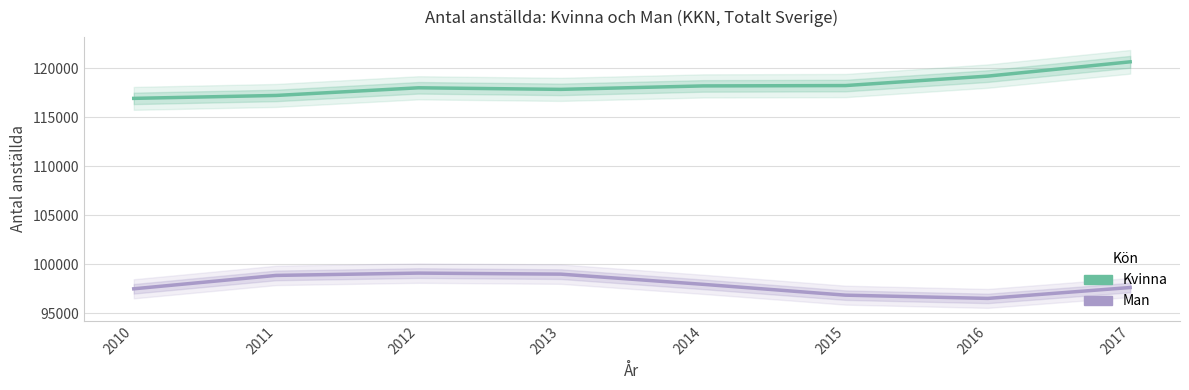

How many categories are shown in the chart?

8